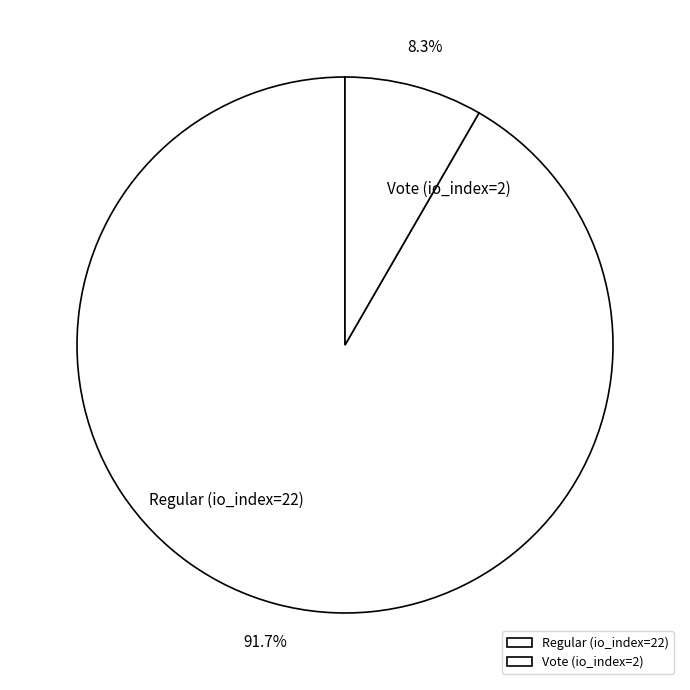

True or false: Vote (io_index=2) accounts for 1% of the total.

False